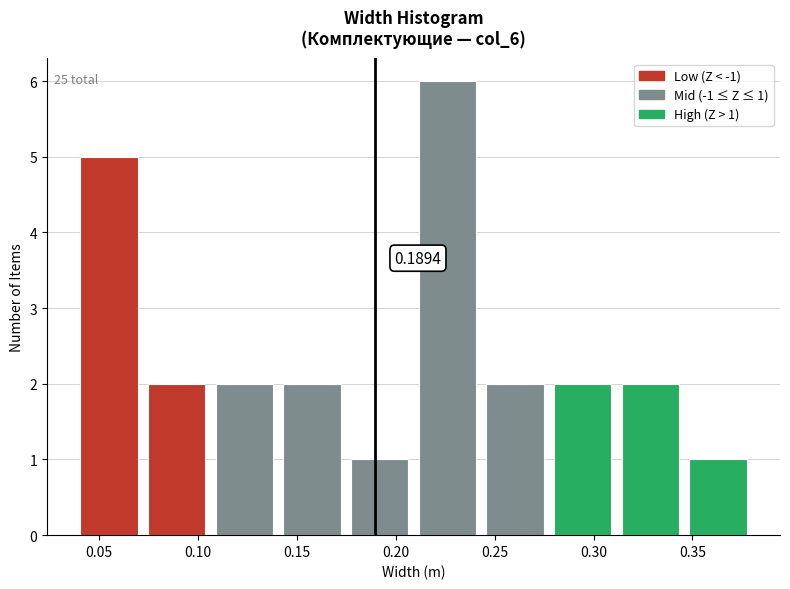

Which range on the x-axis has the tallest bar?

0.210 to 0.245